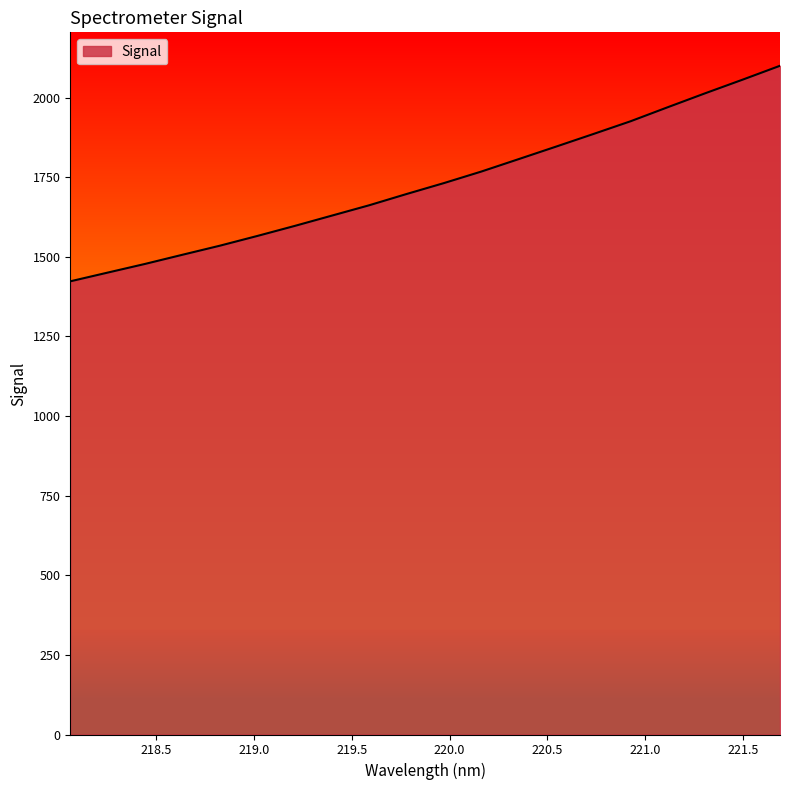

What is the difference between the maximum and minimum values?

676.9